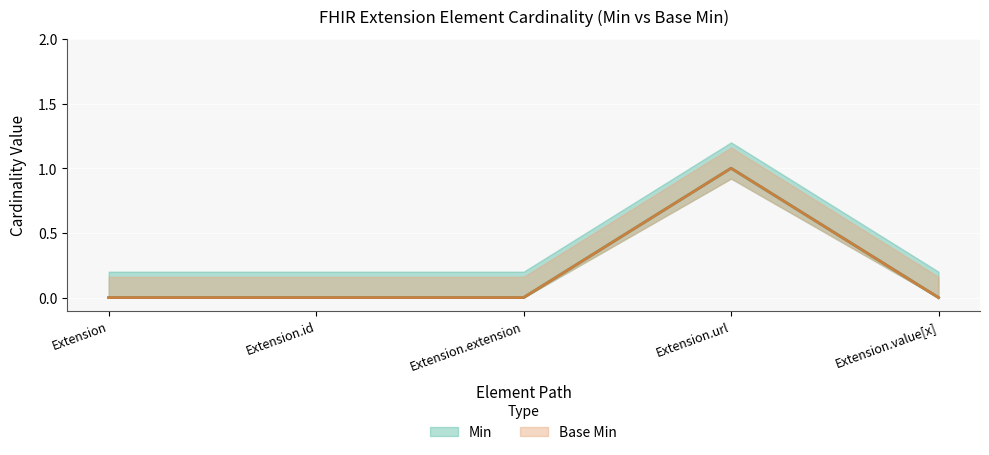

The value of Min at Extension.id is 0. True or false?

False